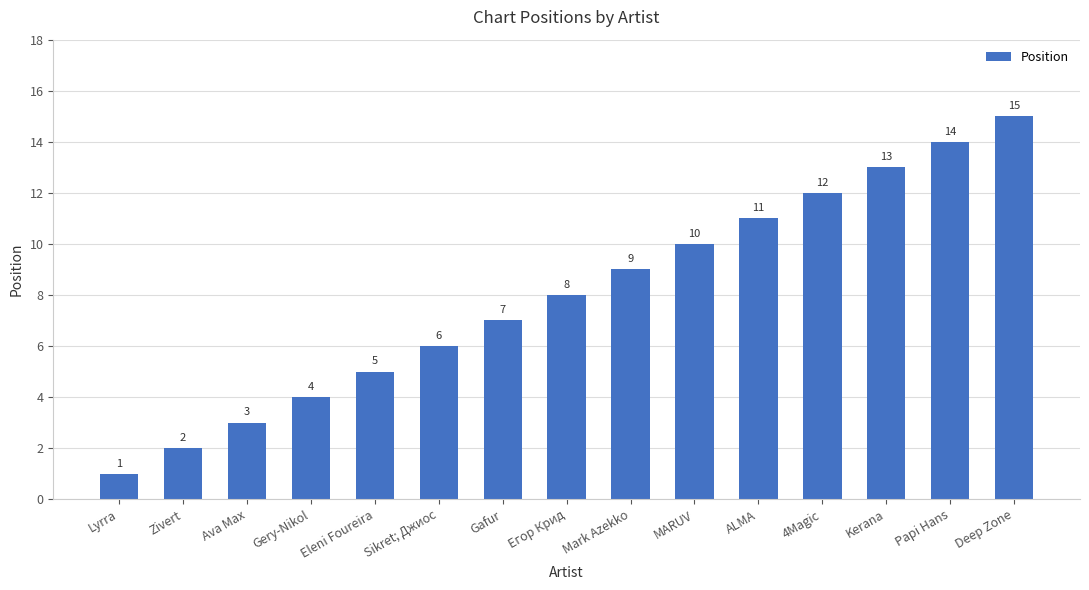

What position from the left is 4Magic?

12